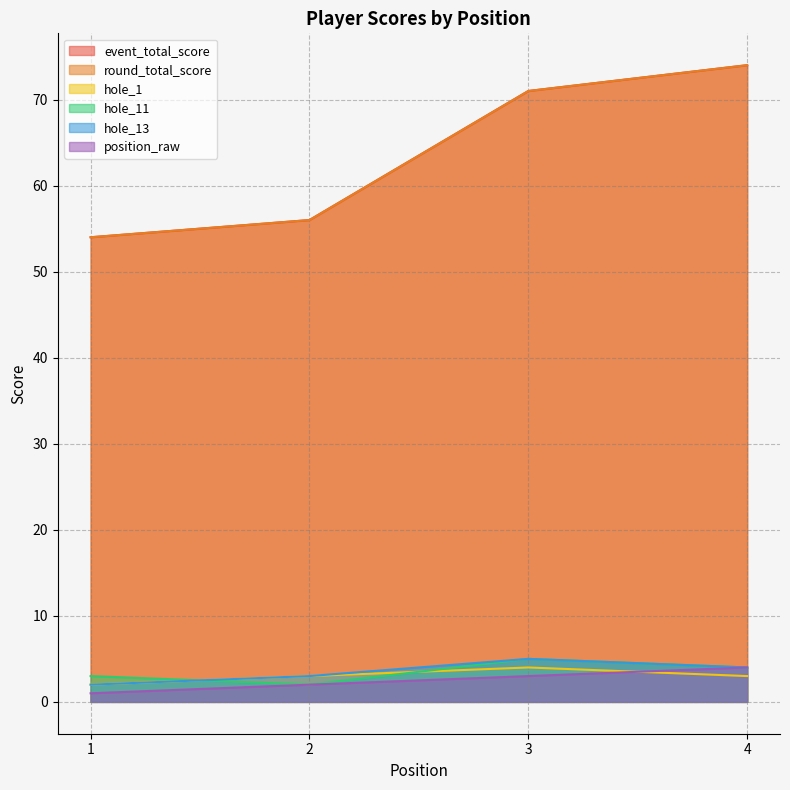

True or false: event_total_score and hole_13 cross at least once.

False